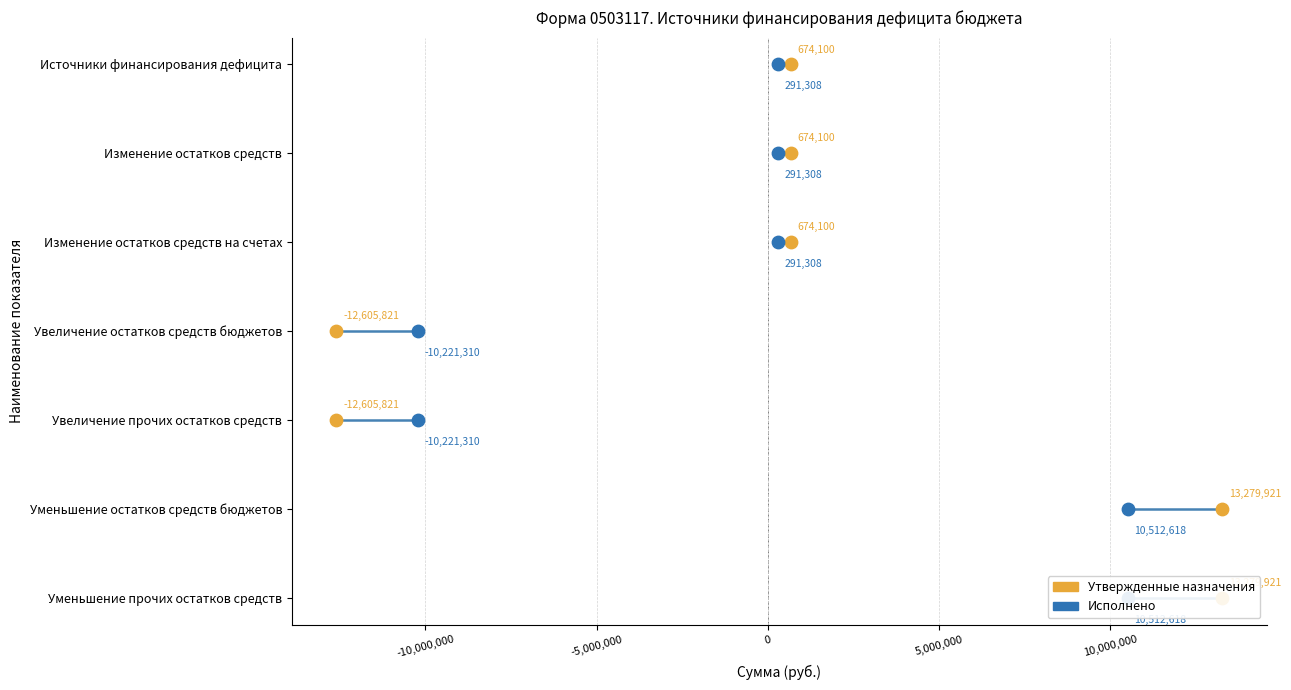

Which series reaches the maximum Y coordinate?

Утвержденные назначения